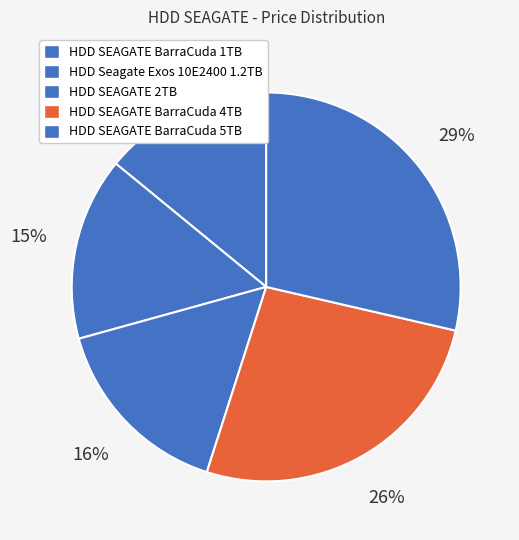

Count the number of slices in the pie.

5